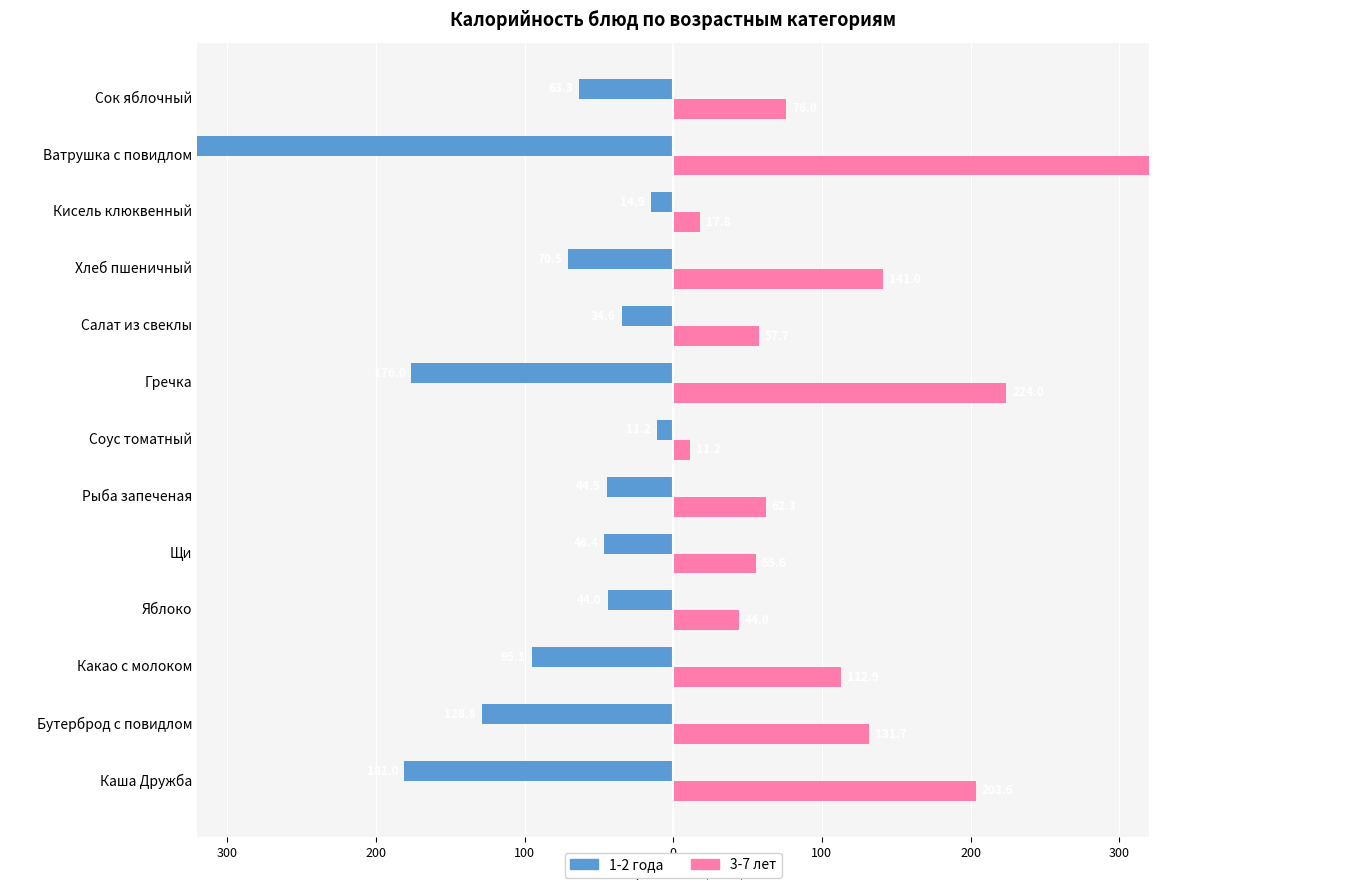

How many data points in 3-7 лет are less than 76?

6